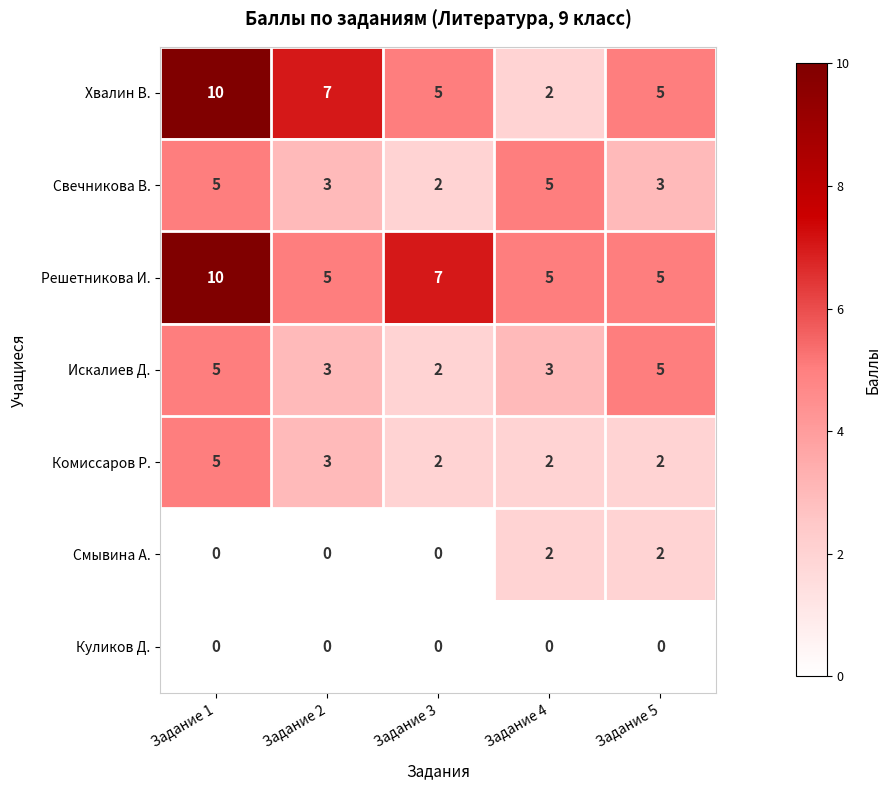

What is the greatest value displayed?

10